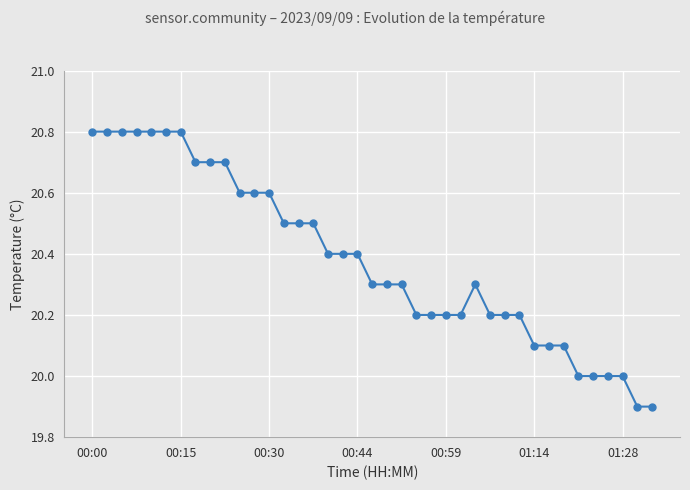

Does the chart display data point markers on the line(s)?

Yes